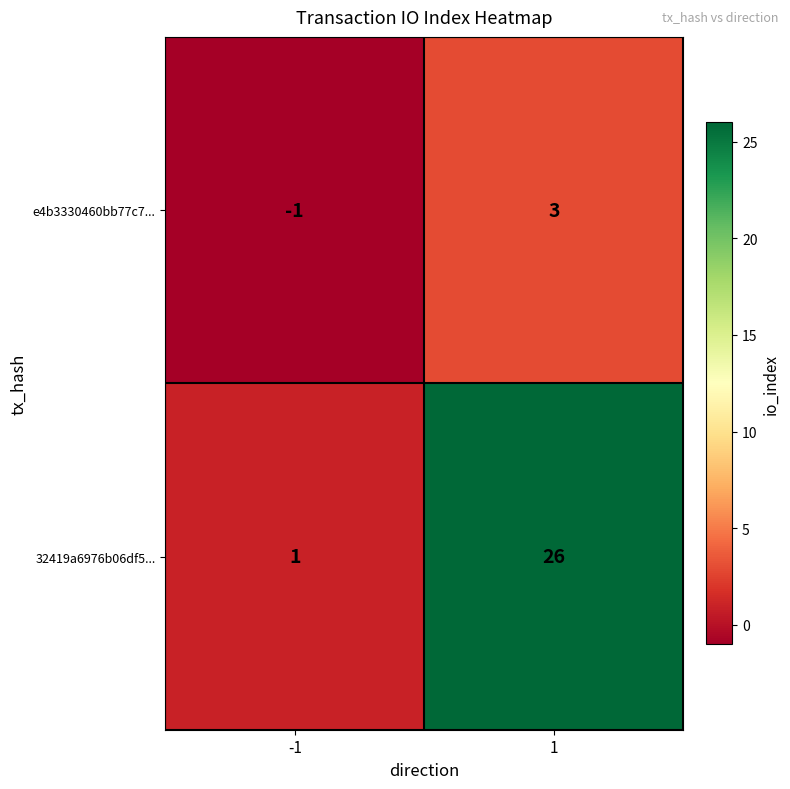

Reading left to right, extract all data points from this chart.

e4b3330460bb77c7...: -1	3
32419a6976b06df5...: 1	26